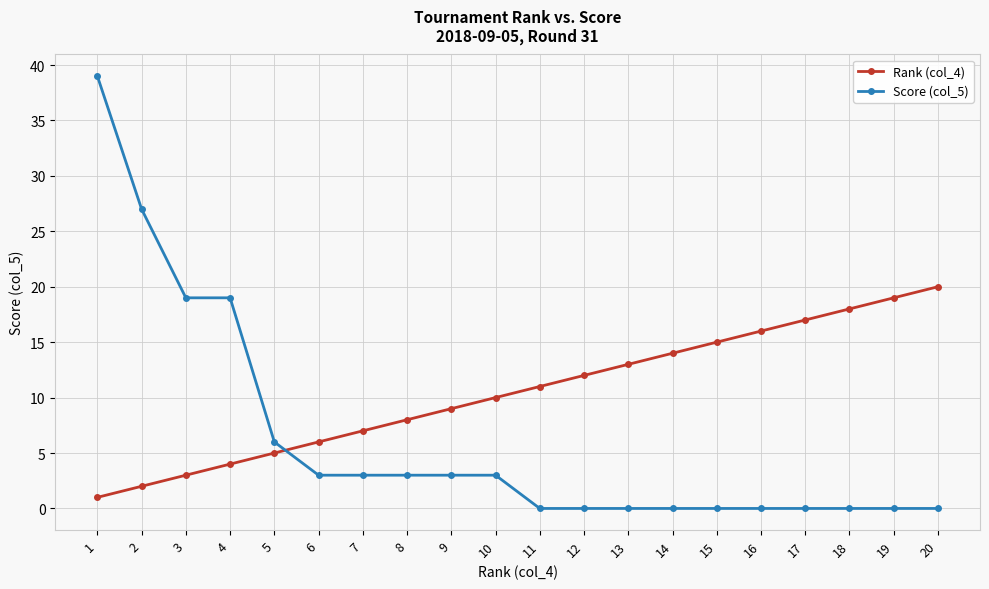

At which label is Rank (col_4) closest to 10?

10